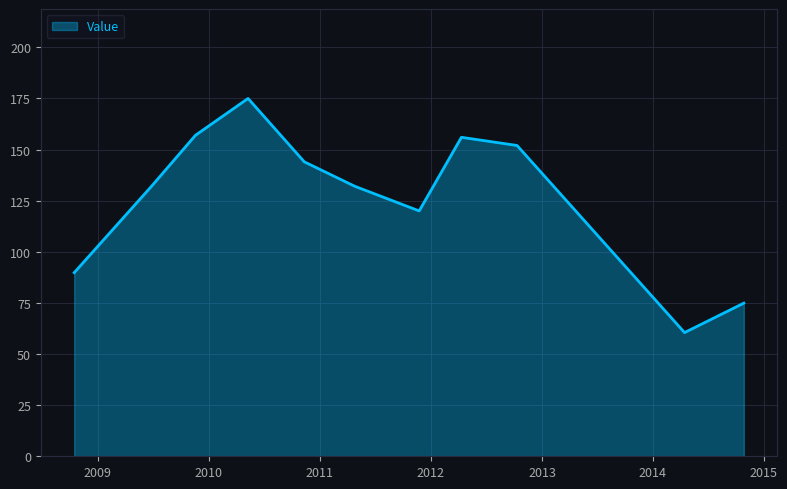

What is the smallest value displayed?

60.5